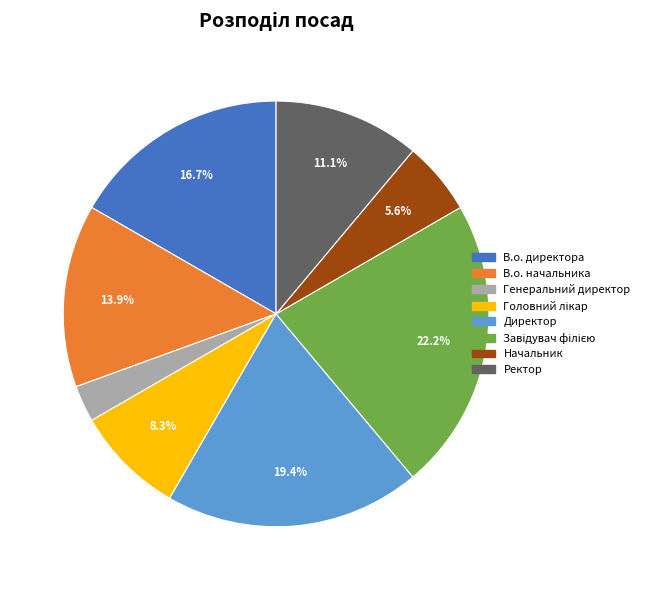

What percentage is the Ректор slice, to the nearest percent?

11%